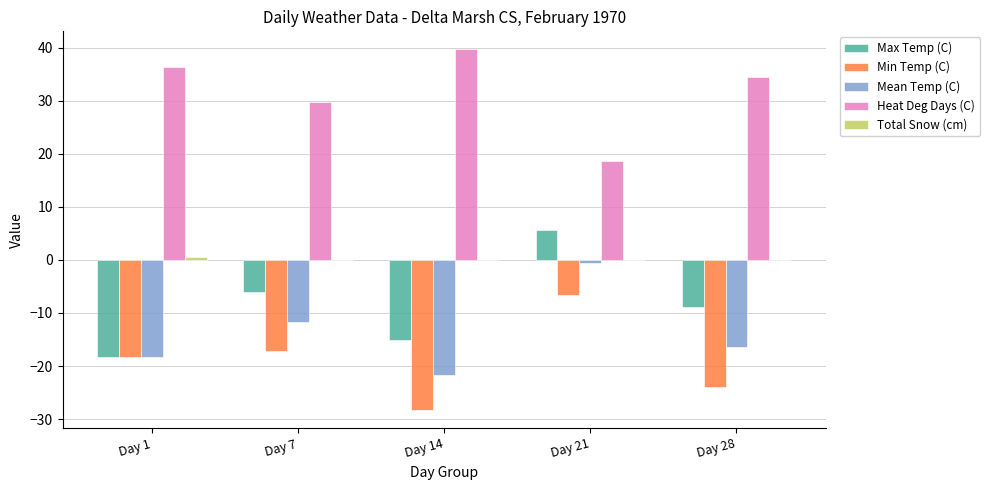

Is it true that Min Temp (C) equals -17.2 at Day 7?

True